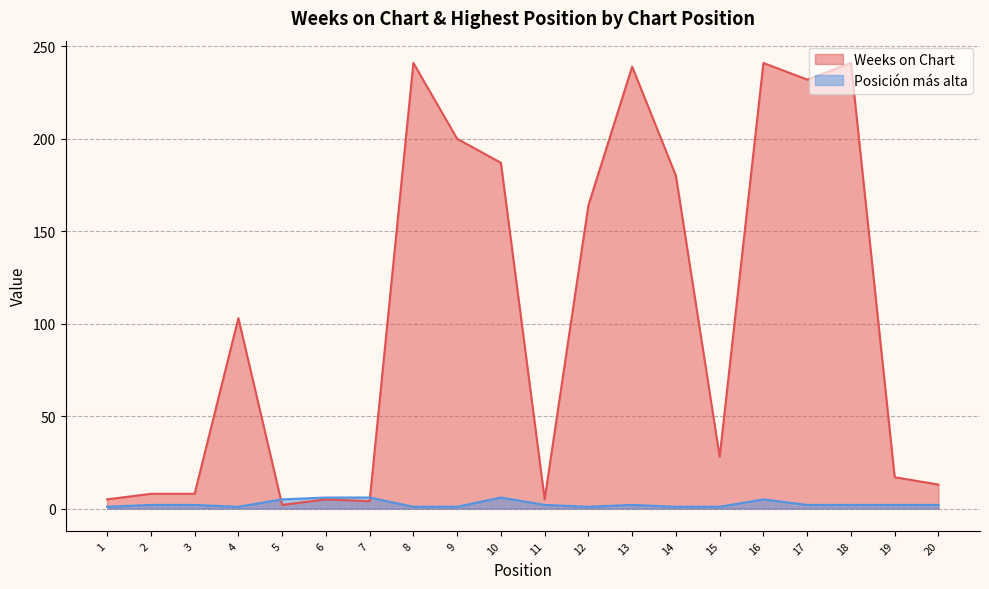

Which category has the lowest value across all series?

1